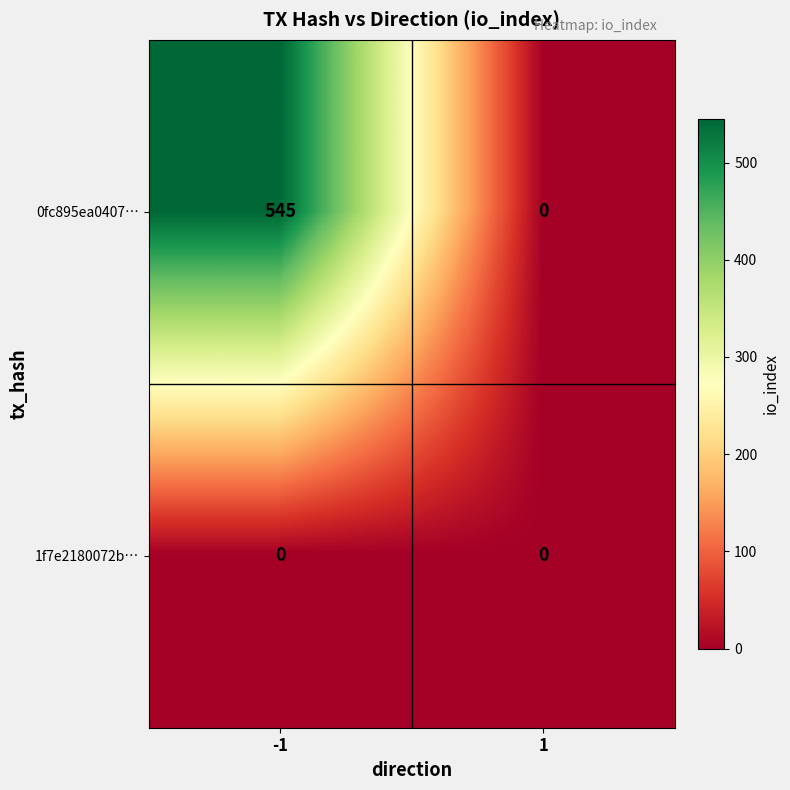

What is the maximum value shown in the chart?

545